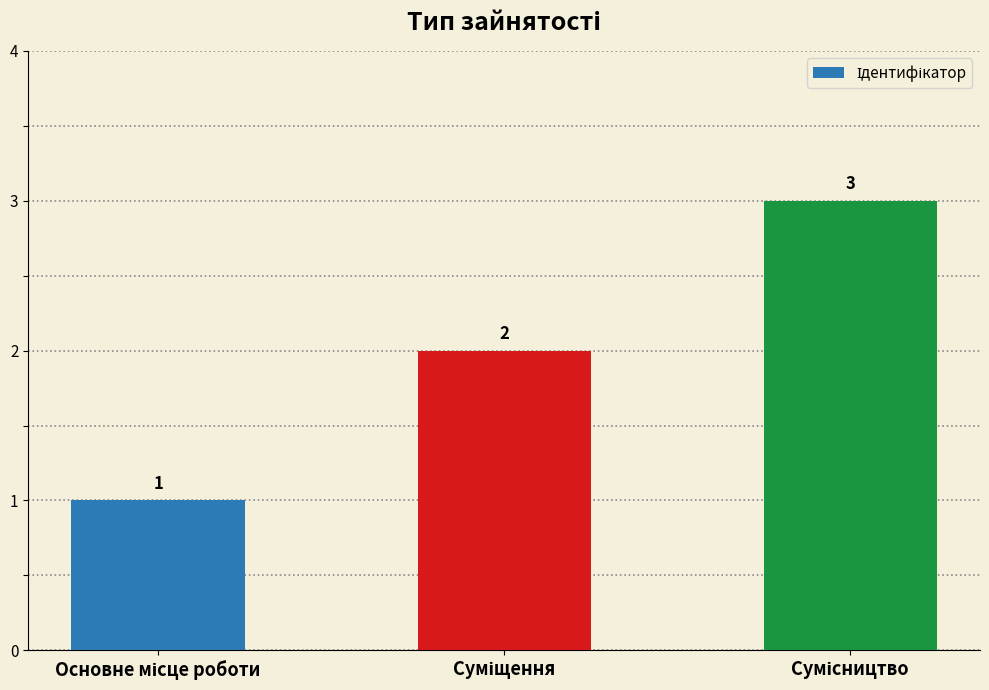

What is the sum of all values?

6